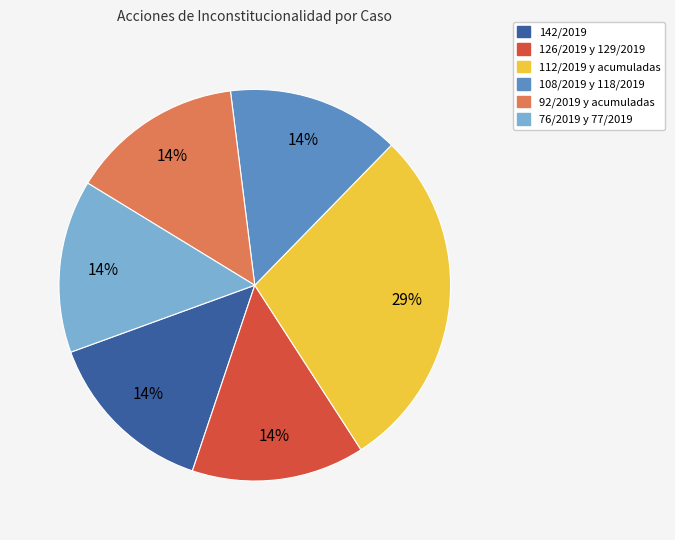

Which category has the biggest portion of the pie?

112/2019 y acumuladas